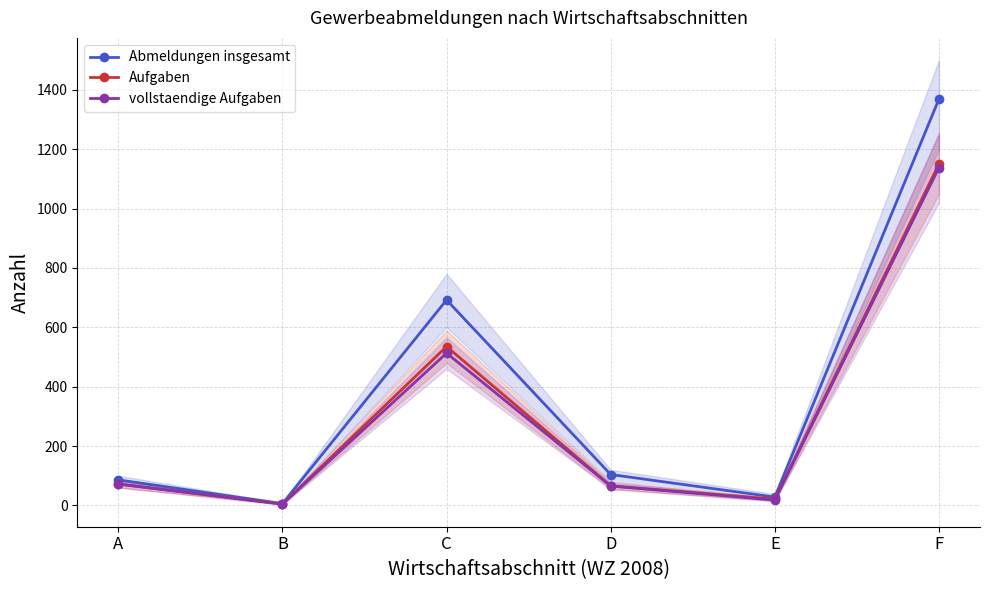

What is the spread (max minus min) of values at A?

14